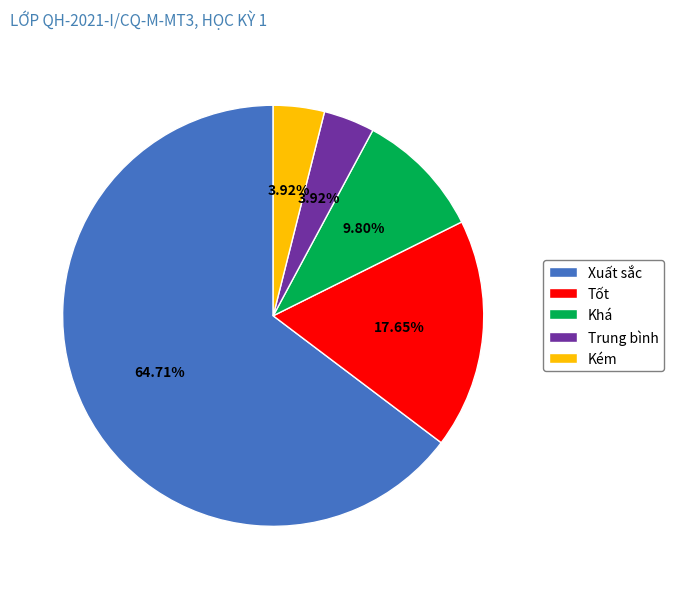

To the nearest percent, what percentage of the pie is Xuất sắc?

65%